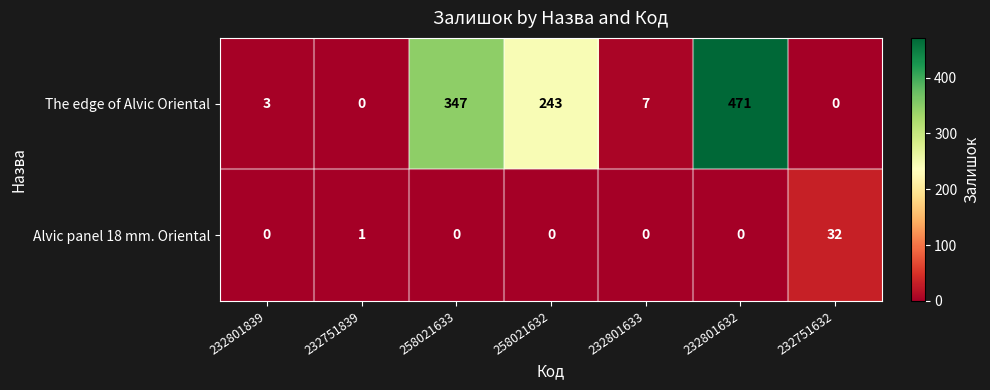

At which label is The edge of Alvic Oriental closest to 235?

258021632